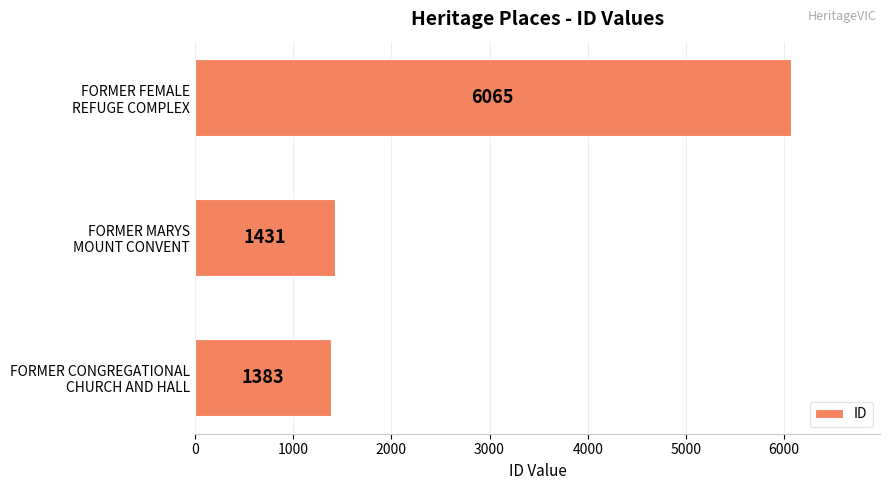

What is the average value?

2960